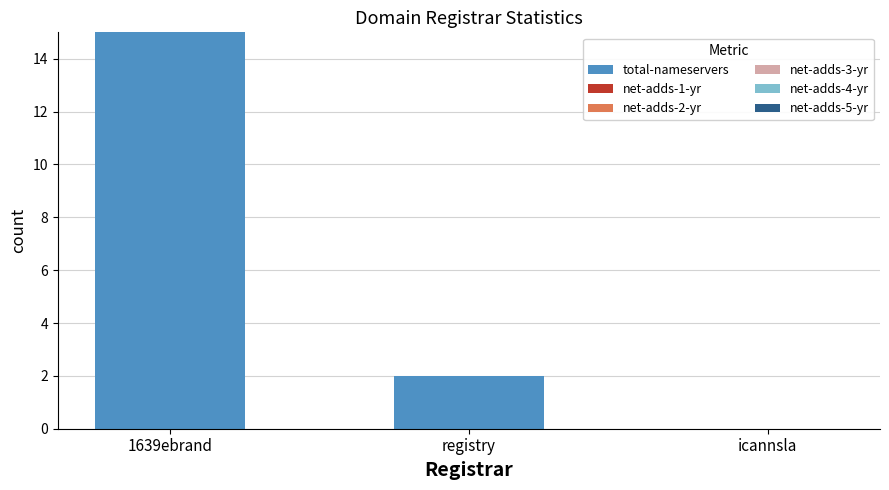

Reading left to right, transcribe all the data shown in this chart.

1639ebrand=15	registry=2	icannsla=0